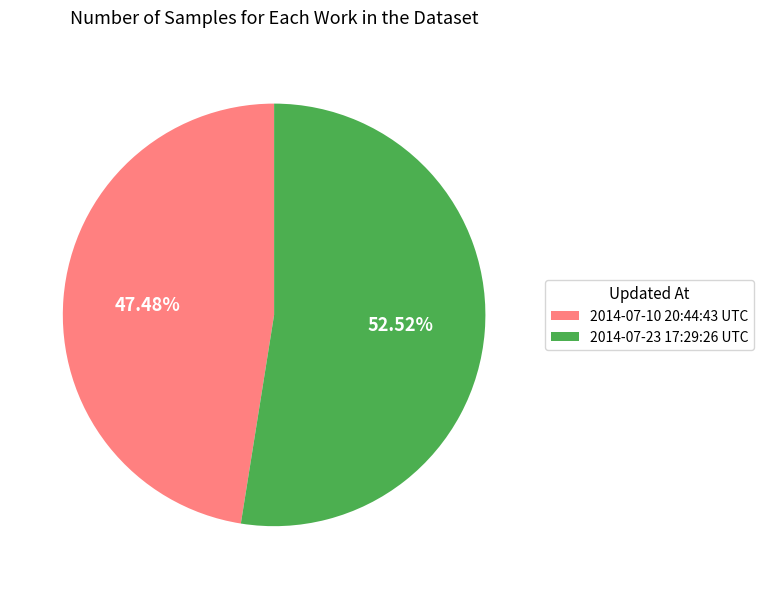

The 2014-07-10 20:44:43 UTC slice represents 47% of the pie. True or false?

True